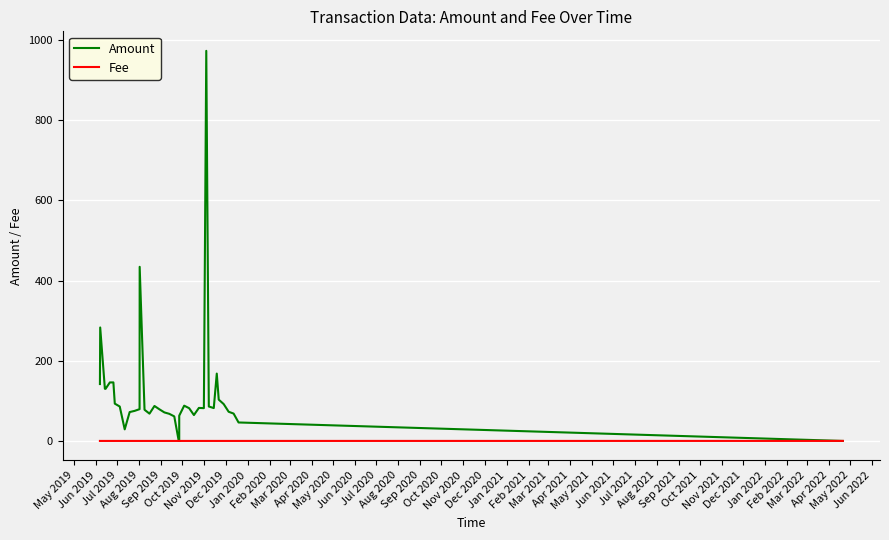

How many lines are shown in the chart?

2